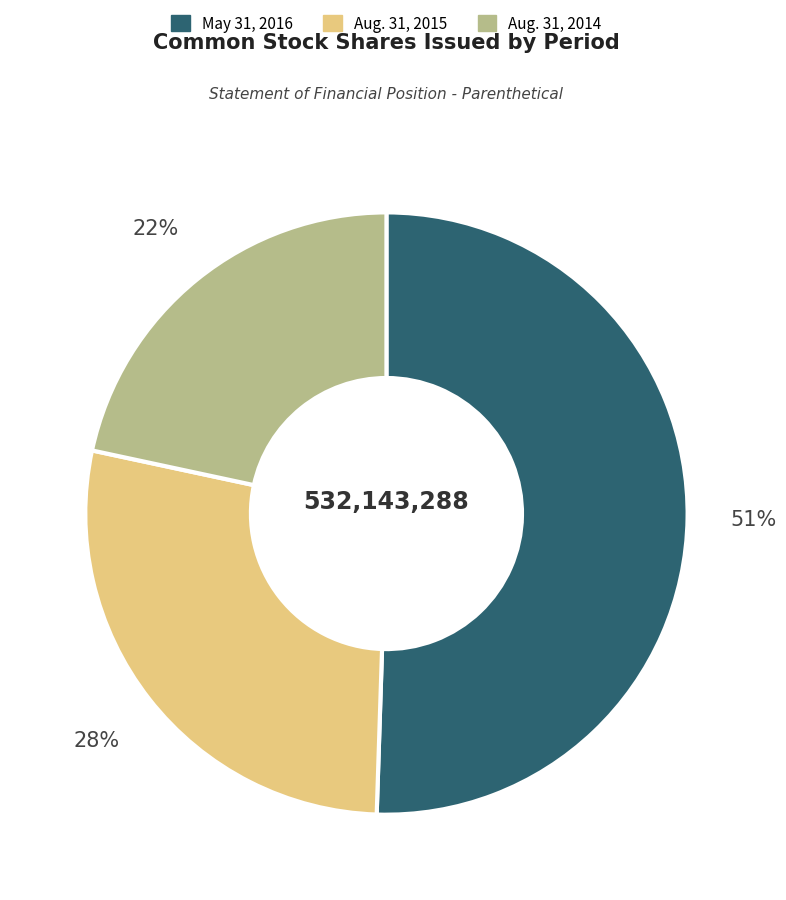

To the nearest percent, what is the difference between the largest and smallest slice percentages?

29%